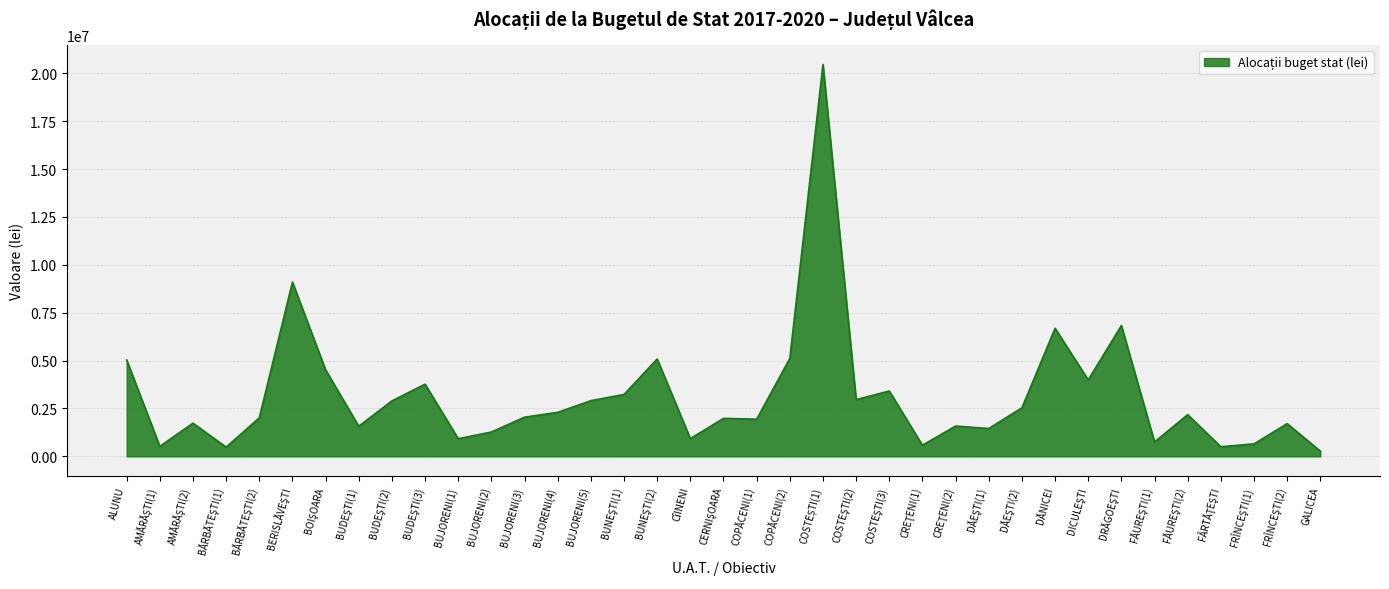

What is the difference between the maximum and minimum values?

20179186.0